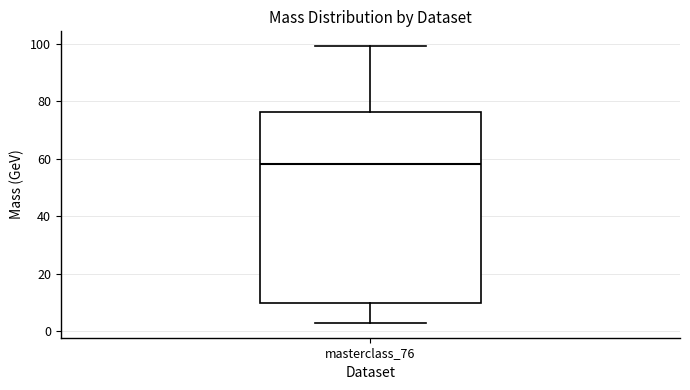

Read this box plot against the y-axis: the position of the median line, the range covered by the box, and the ends of both whiskers. The values are not printed on the chart, so give them approximately, as read against the axis.

median 58, box 10 to 76, whiskers 2 to 100